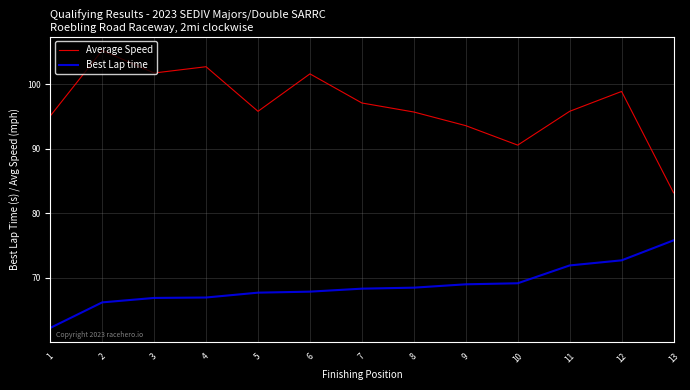

What is the sum of the Best Lap time values at 7 and 10?

137.5